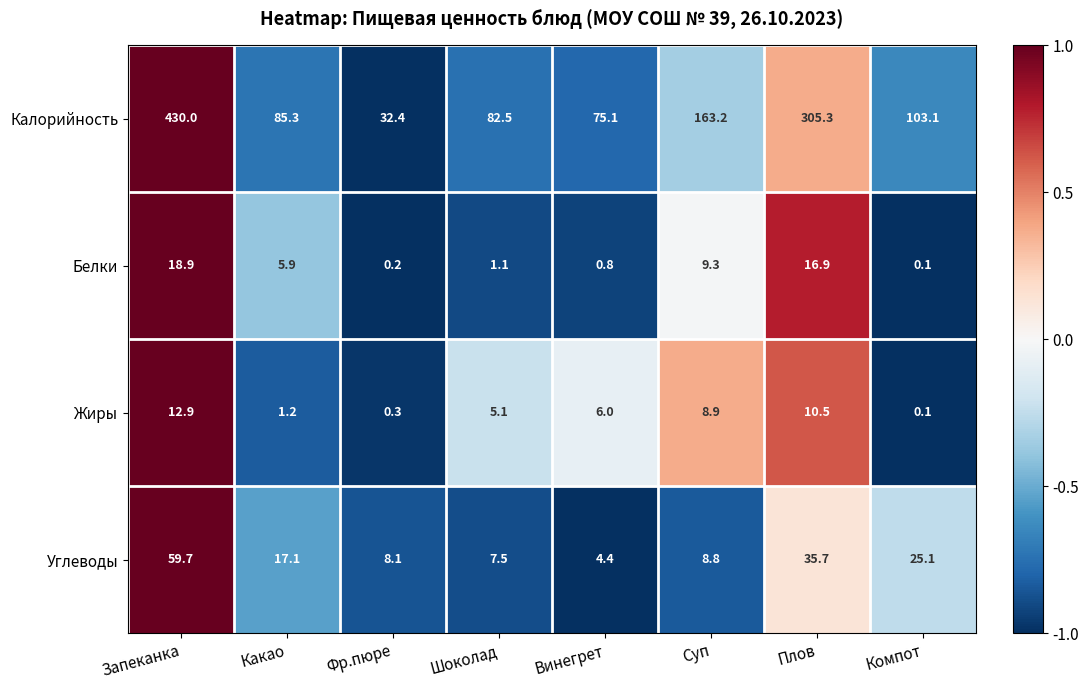

Is it true that Углеводы equals 61.0 at Плов?

False